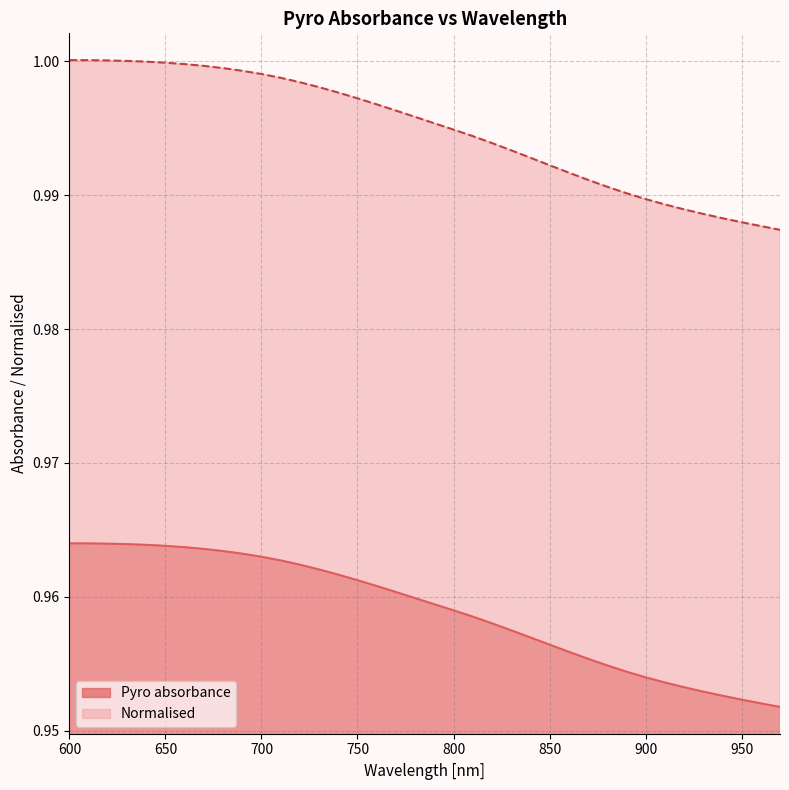

Rank the categories by Normalised value from highest to lowest.

600, 610, 620, 630, 640, 650, 660, 670, 680, 690, 700, 710, 720, 730, 740, 750, 760, 770, 780, 790, 800, 810, 820, 830, 840, 850, 860, 870, 880, 890, 900, 910, 920, 930, 940, 950, 960, 970